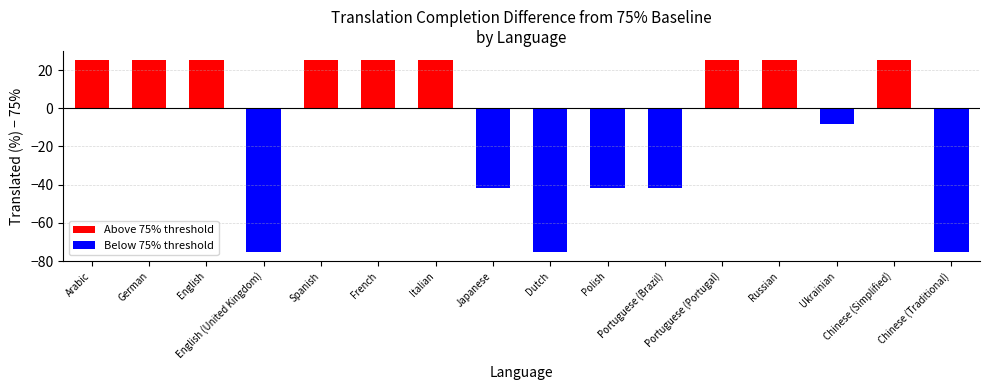

True or false: the data shows 37.2 at French.

False